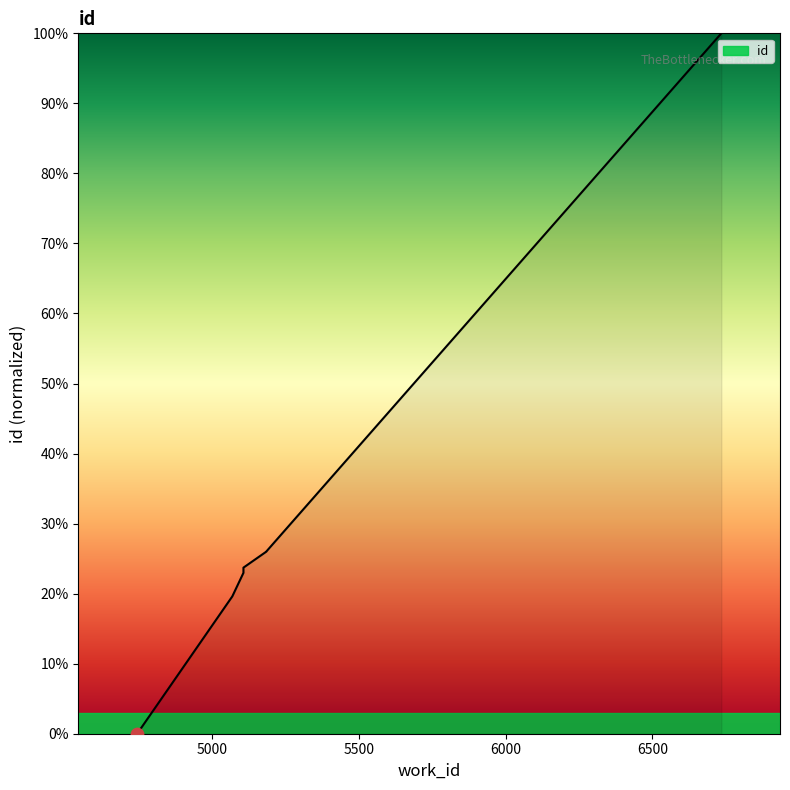

What is the change in value from 4745 to 5068?

+19.5